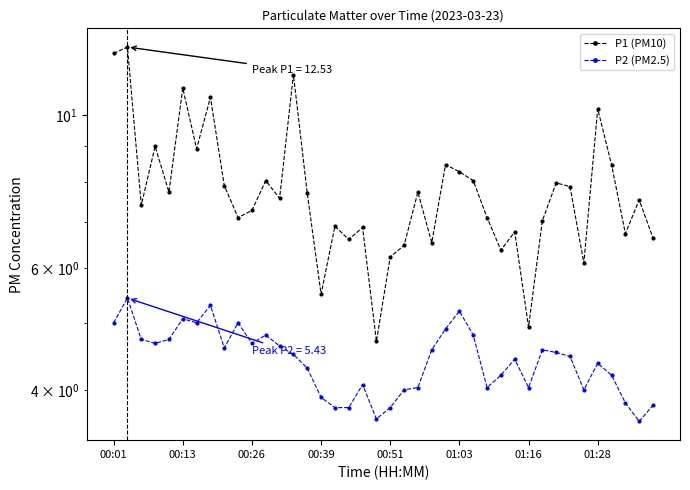

True or false: P2 (PM2.5) and P1 (PM10) intersect in this chart.

False